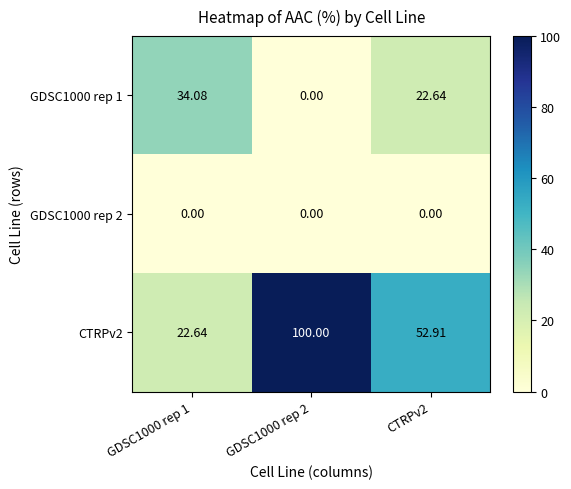

Is the value of CTRPv2 at GDSC1000 rep 1 greater than the value of GDSC1000 rep 2 at GDSC1000 rep 1?

Yes